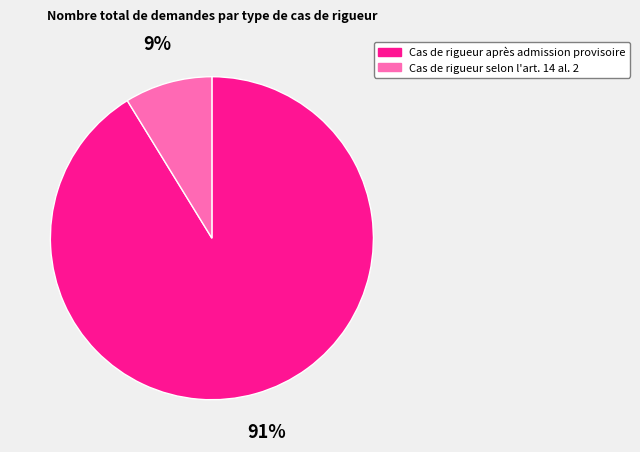

Is the sum of Cas de rigueur selon l'art. 14 al. 2 and Cas de rigueur après admission provisoire greater than half?

Yes